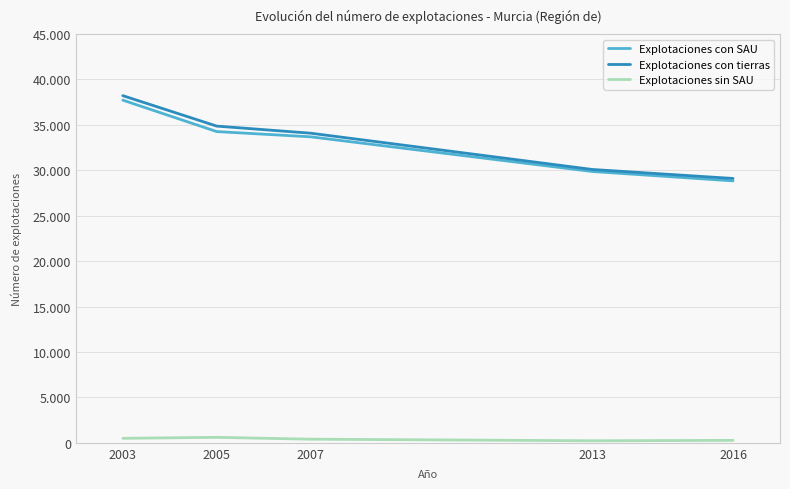

How many interior local peaks does the Explotaciones sin SAU series have?

1